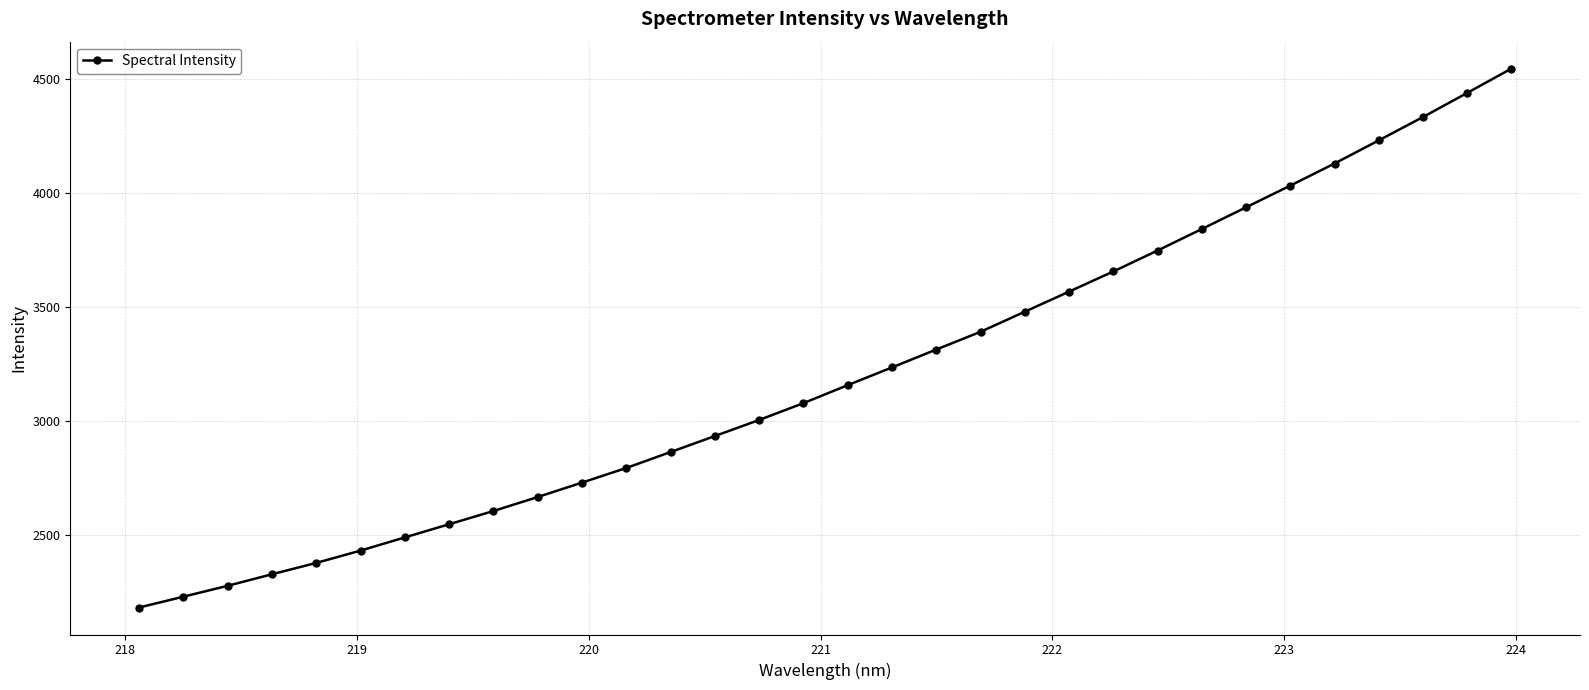

What is the sum of all values?

102555.1